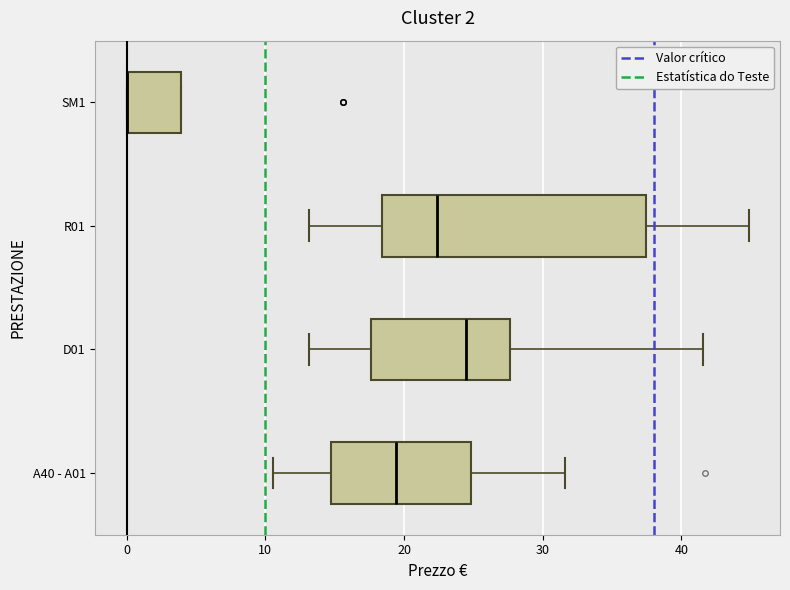

Comparing the boxes themselves (not the whiskers), which one is the widest?

R01